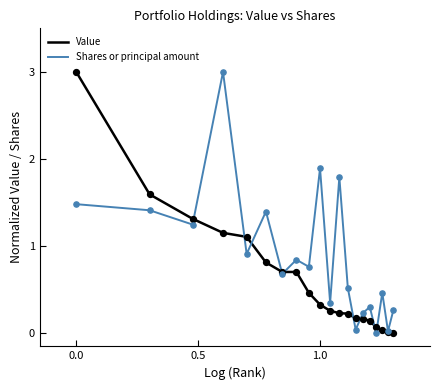

Which series has the largest total across all categories?

Shares or principal amount